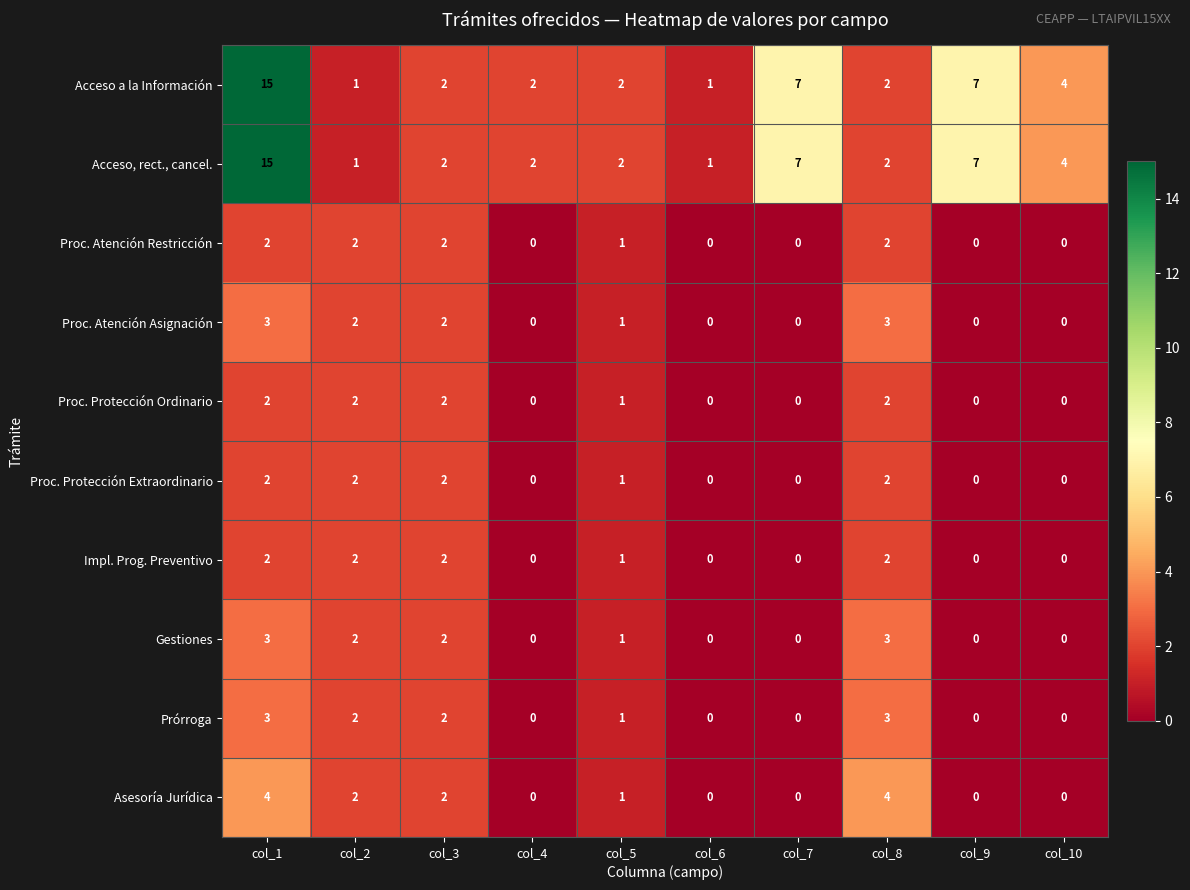

The Gestiones series shows 5 at col_8. True or false?

False